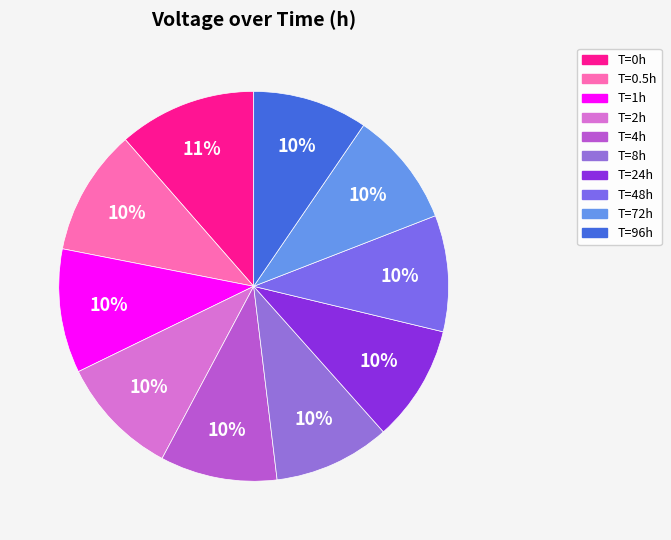

How many slices are in this pie chart?

10